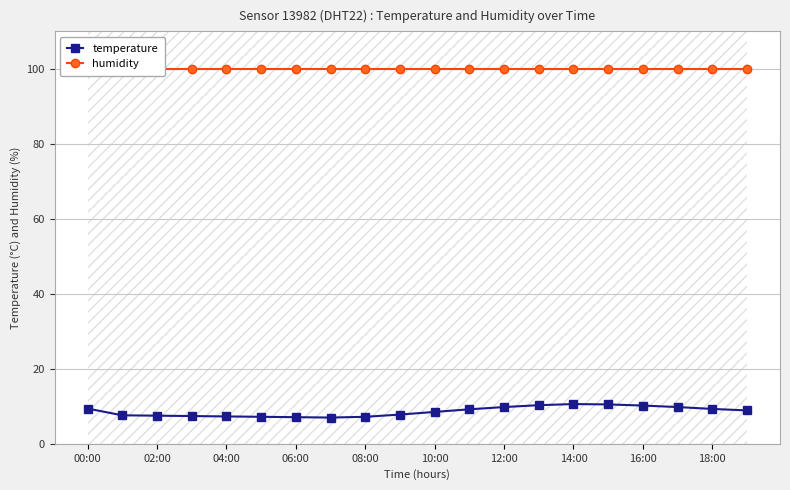

The value of temperature at 16:00 is 10.2. True or false?

True